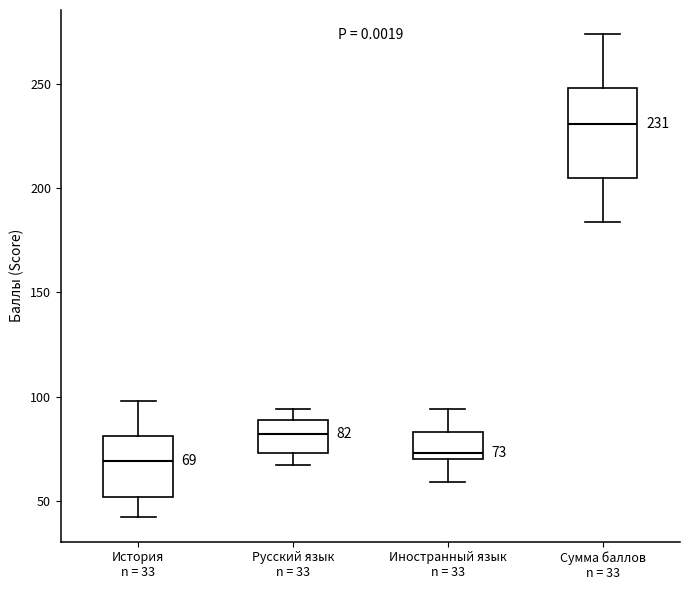

Which box has the highest median line?

Сумма баллов n = 33